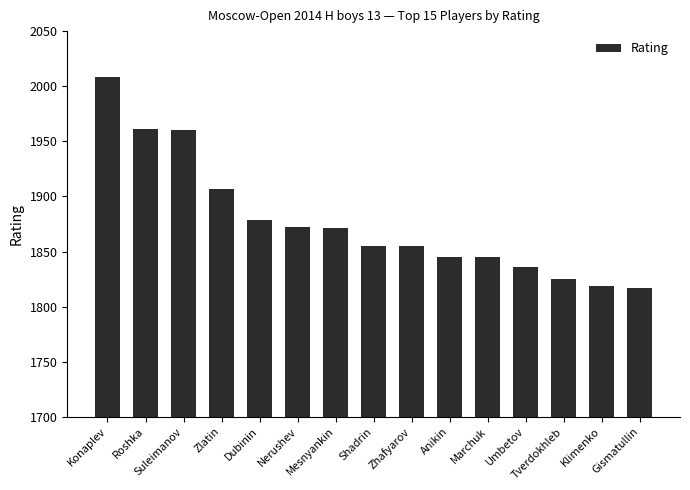

What is the label of the 11th bar from the left?

Marchuk